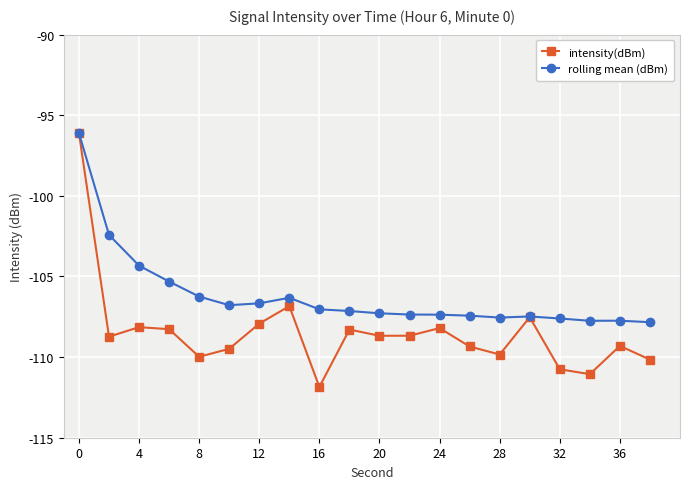

What is the greatest value displayed?

-96.1